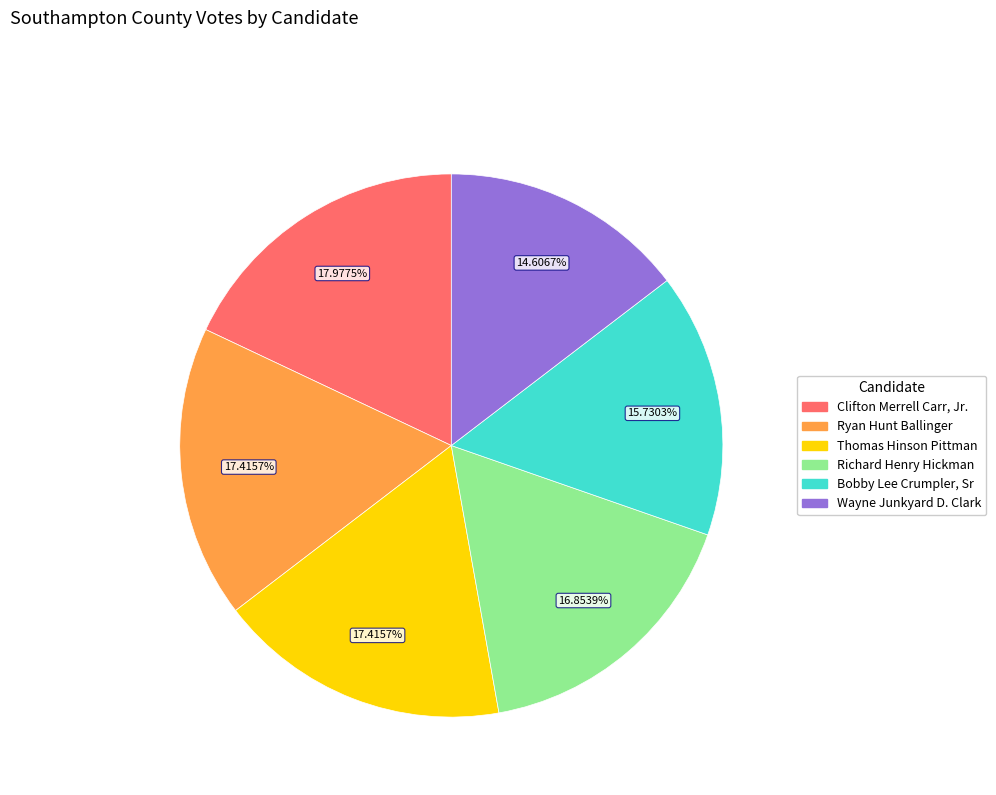

Does any single category account for the majority?

No